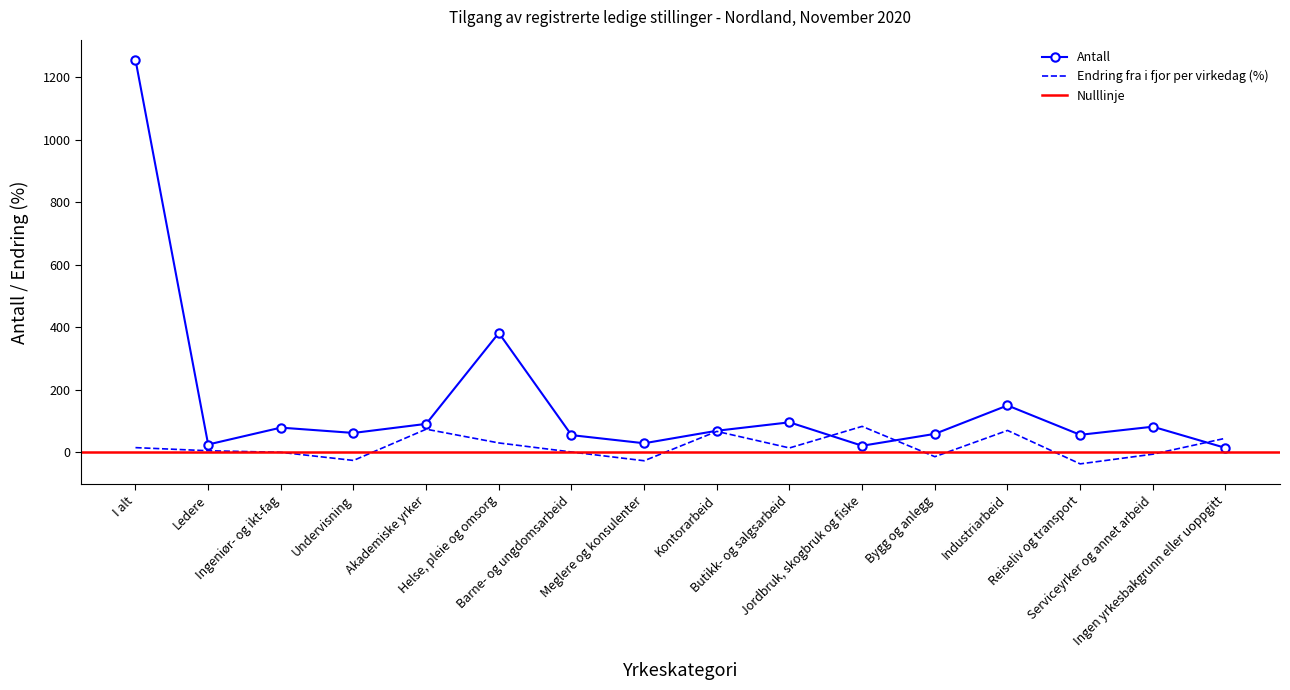

The Antall series shows 55 at Reiseliv og transport. True or false?

True